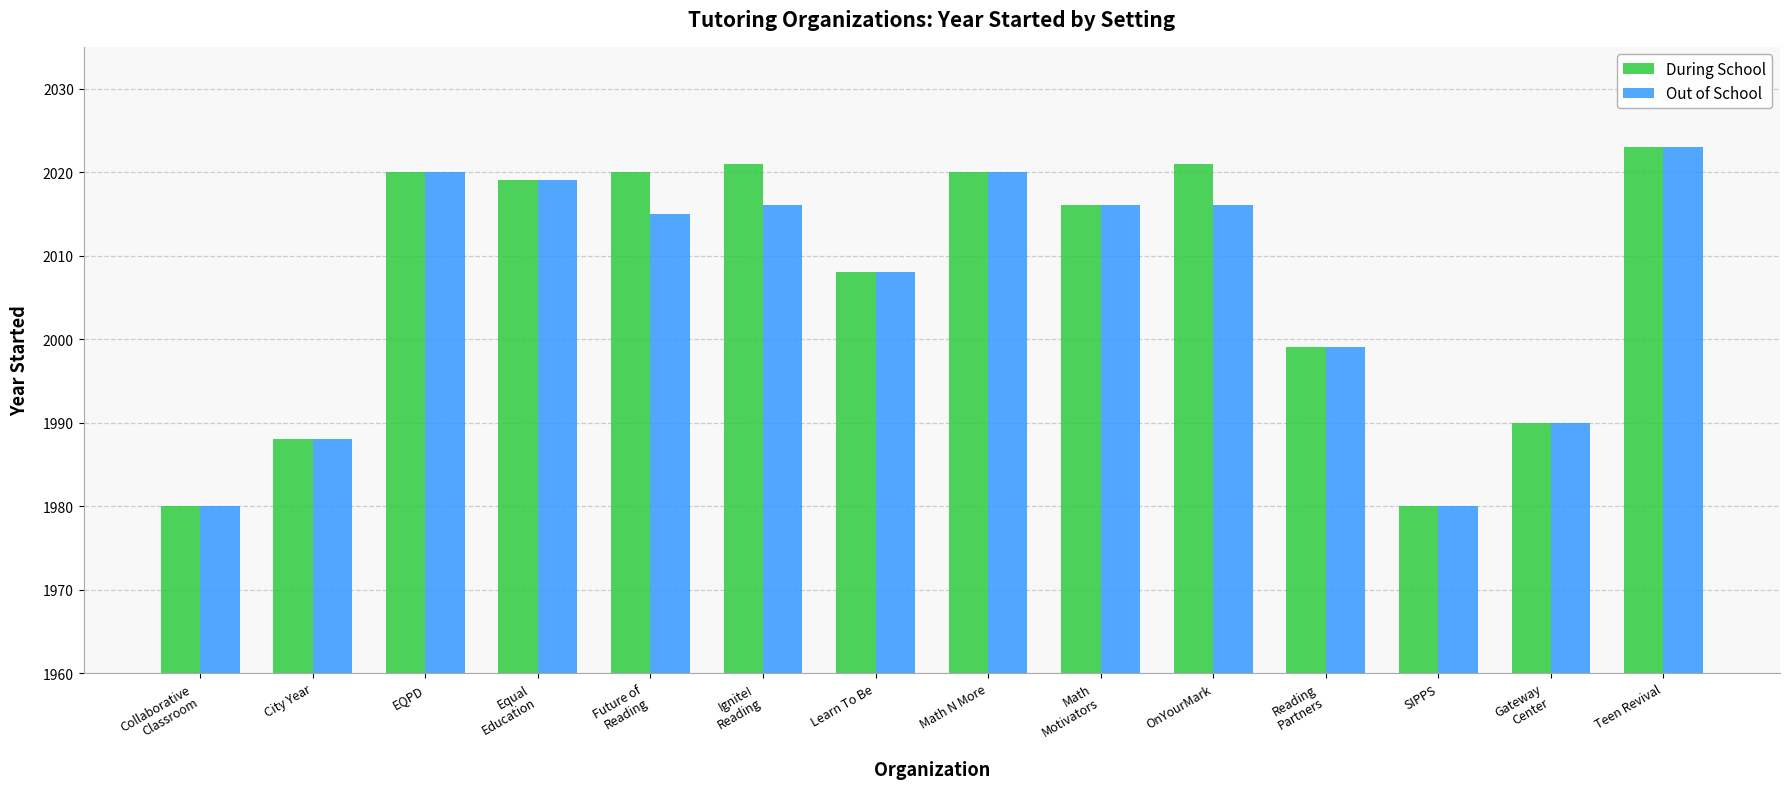

What is the value of the Out of School bar at the 14th from the left?

2023